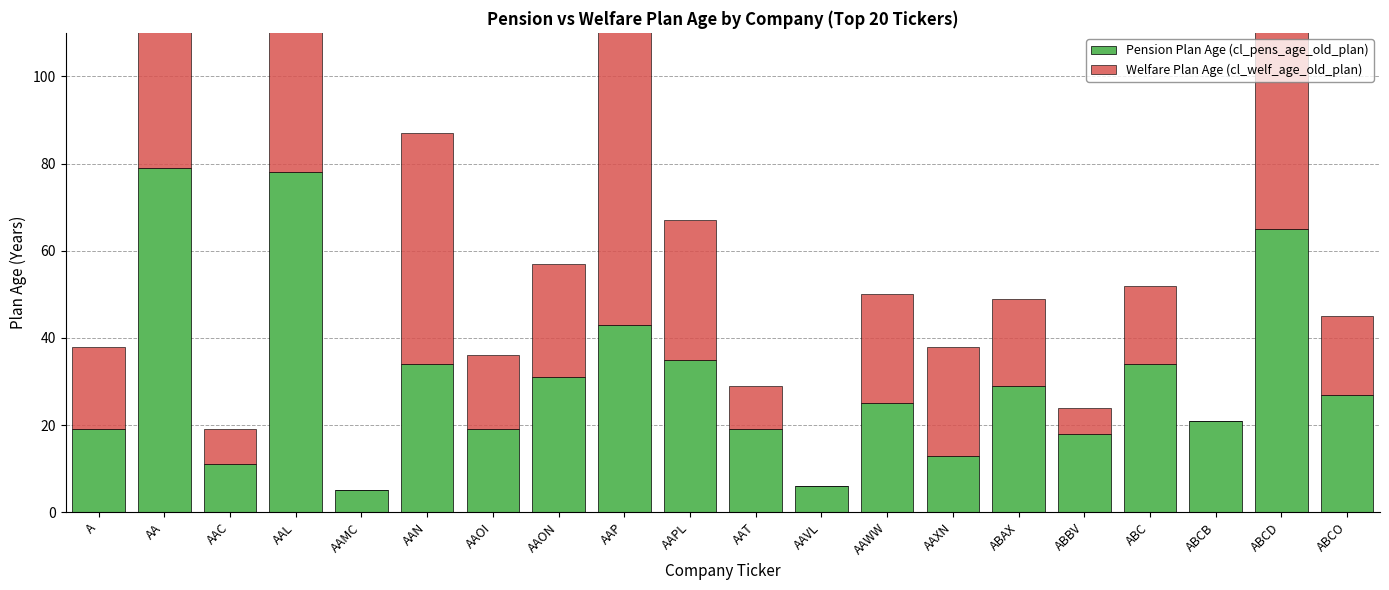

The Pension Plan Age (cl_pens_age_old_plan) series shows 21 at ABCB. True or false?

True